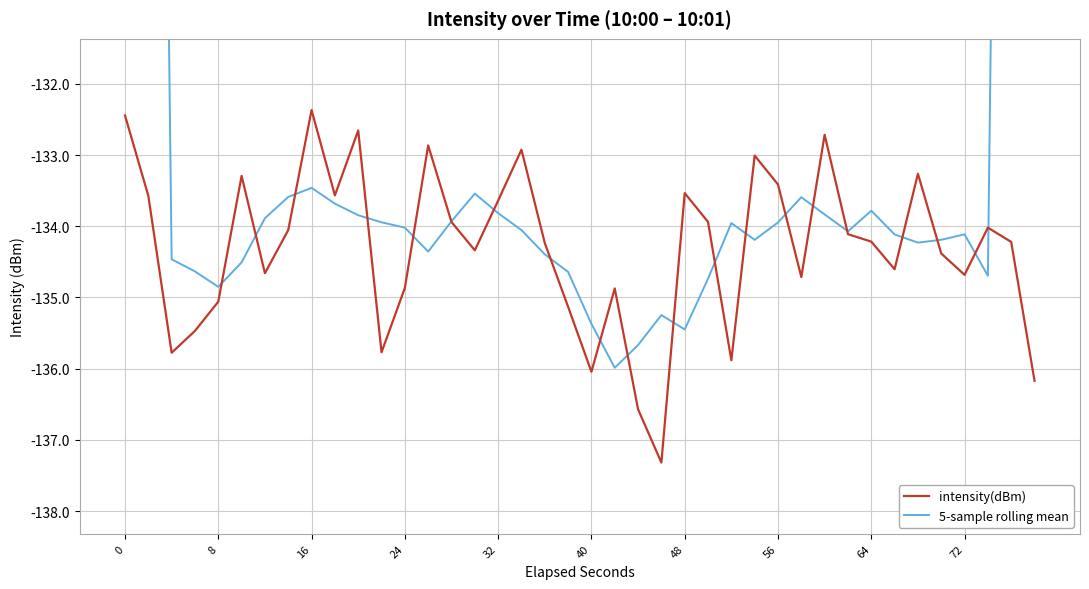

How many lines are shown in the chart?

2